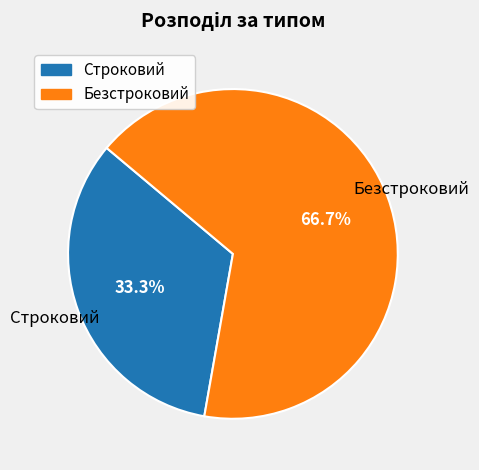

To the nearest percent, what portion does Безстроковий represent?

67%